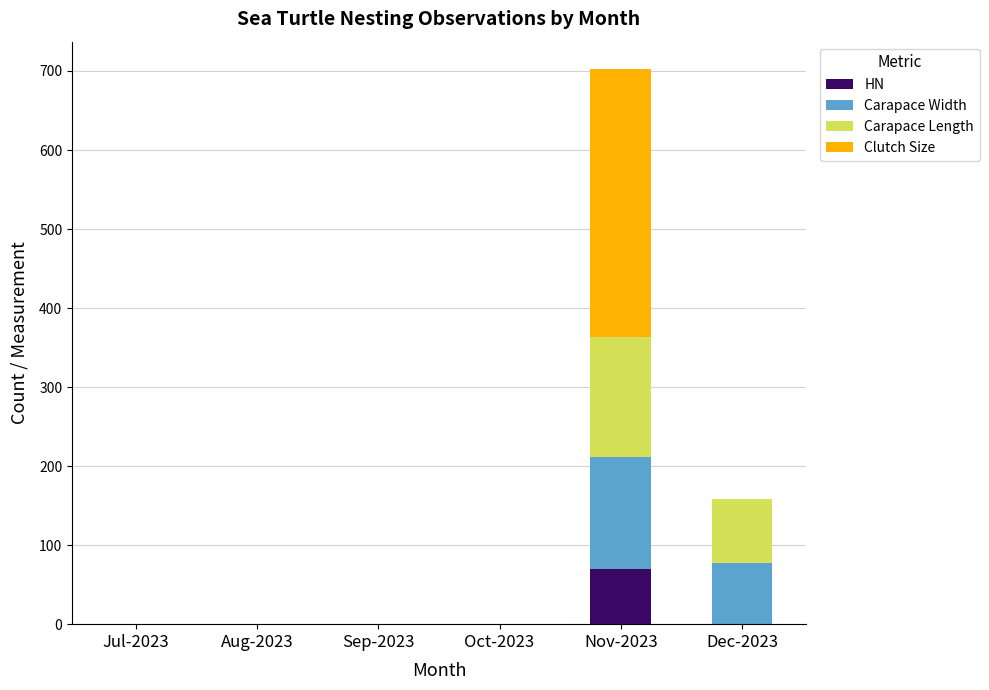

At which category is the sum across all series the highest?

Nov-2023